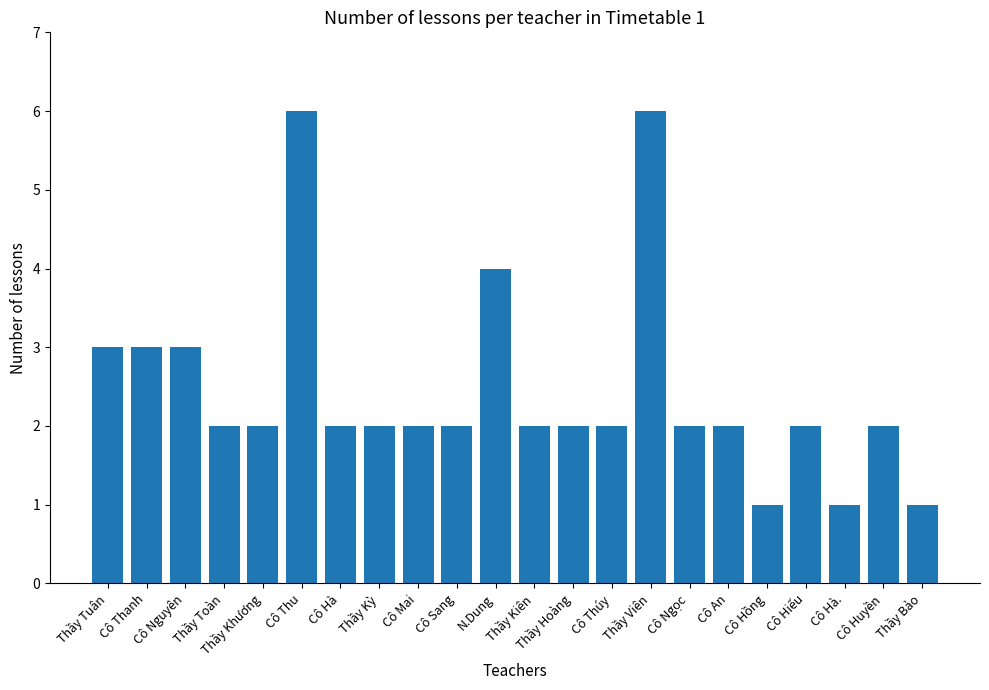

What is the label of the 3rd bar from the right?

Cô Hà.